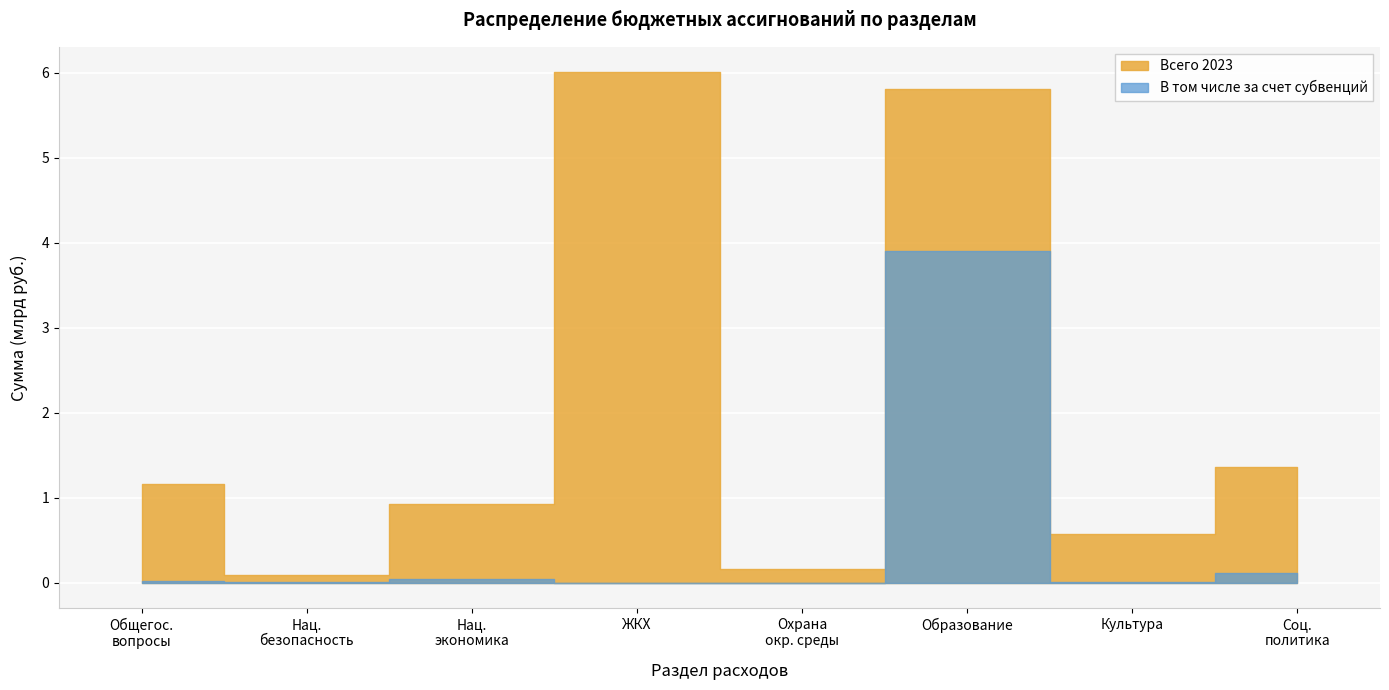

True or false: В том числе за счет субвенций and Всего 2023 intersect in this chart.

False